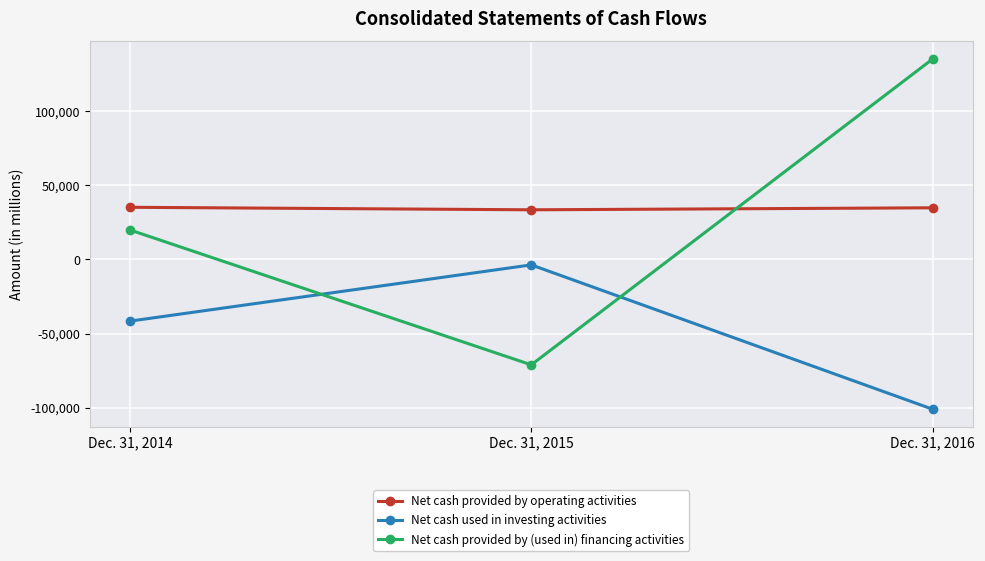

How many data points in Net cash provided by (used in) financing activities are less than 19933?

1